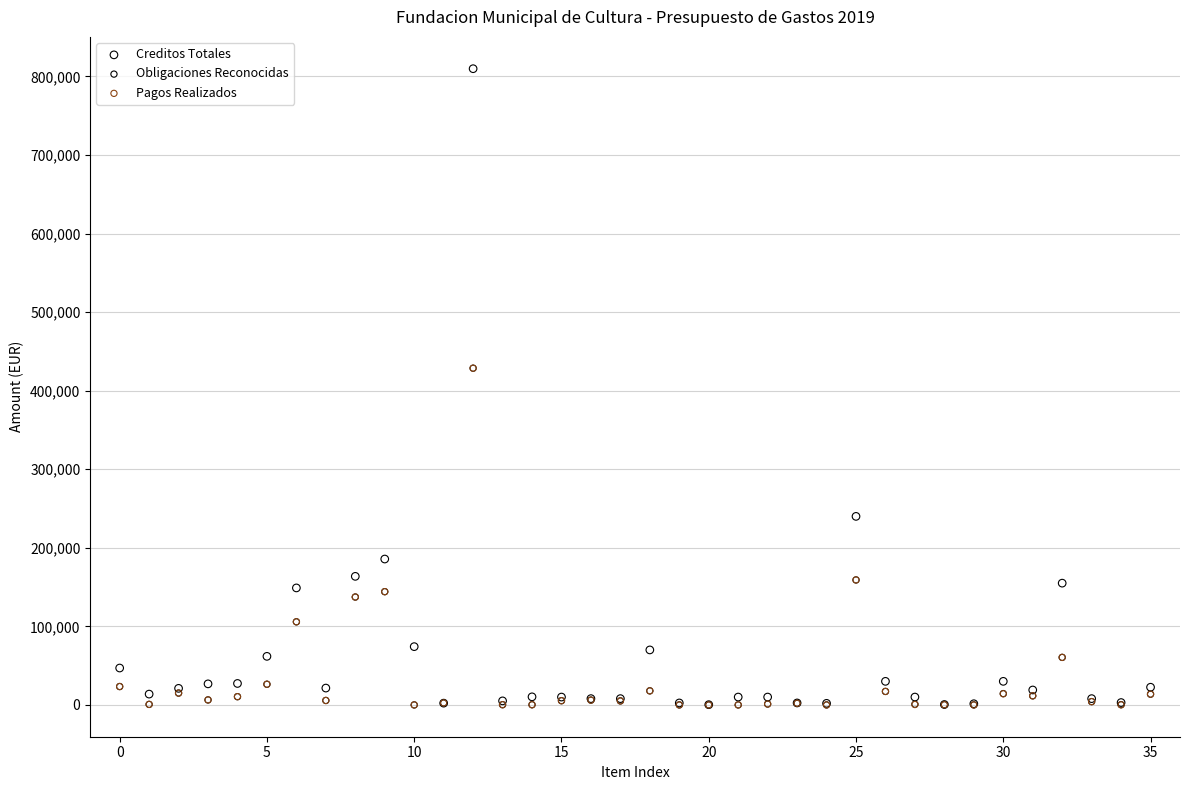

What are all the series names shown in the legend?

Creditos Totales, Obligaciones Reconocidas, Pagos Realizados